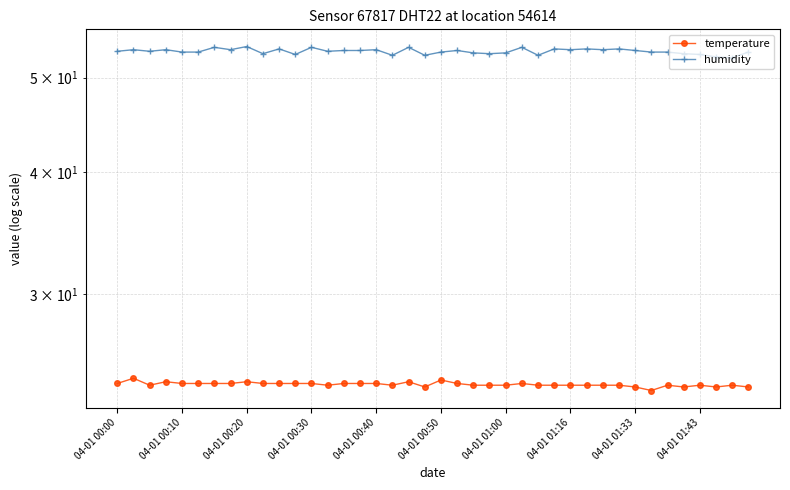

True or false: humidity has a value of 70.6 at 04-01 01:00.

False